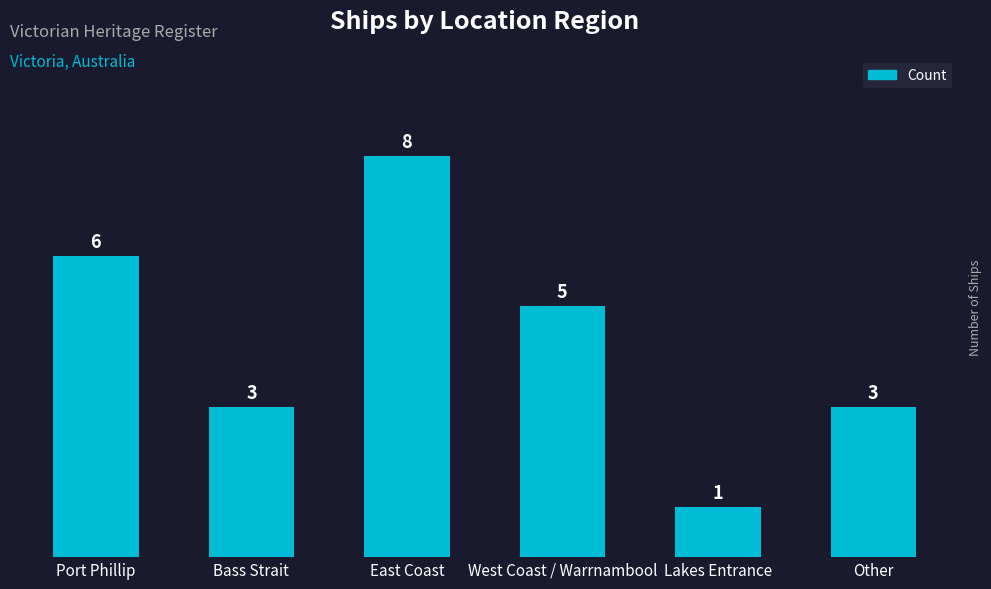

At which label does the data first exceed 5?

Port Phillip